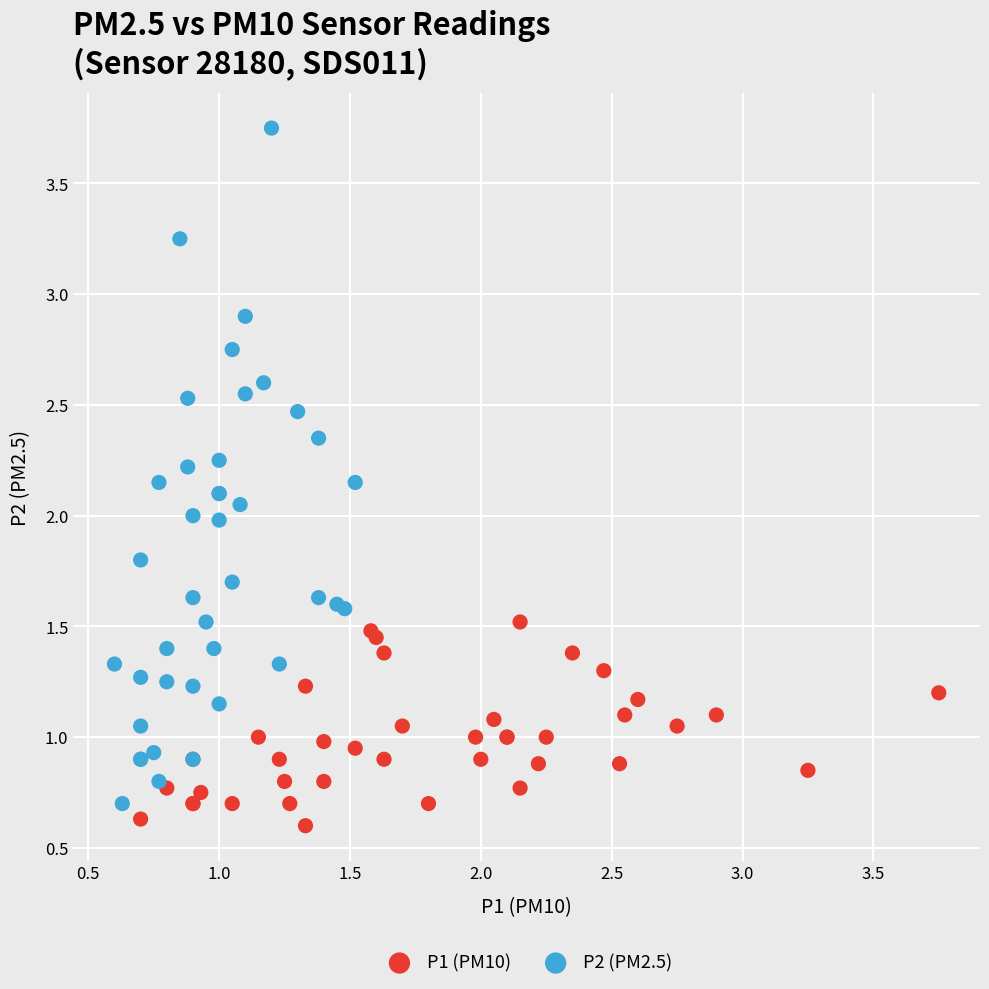

Which series reaches the minimum Y coordinate?

P1 (PM10)